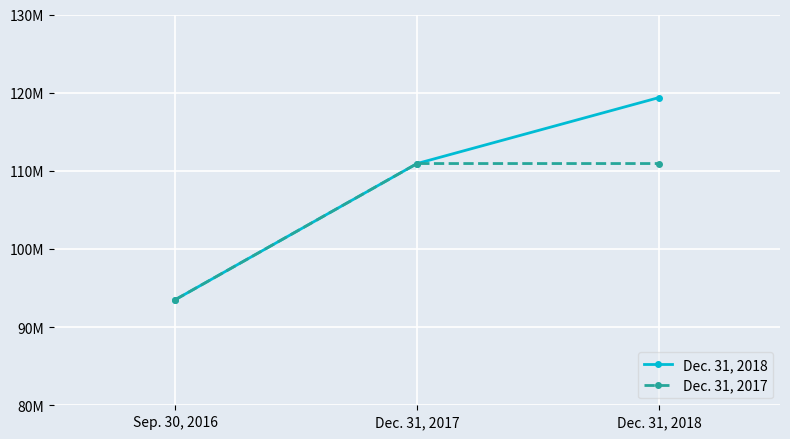

What are all the series names shown in the legend?

Dec. 31, 2018, Dec. 31, 2017